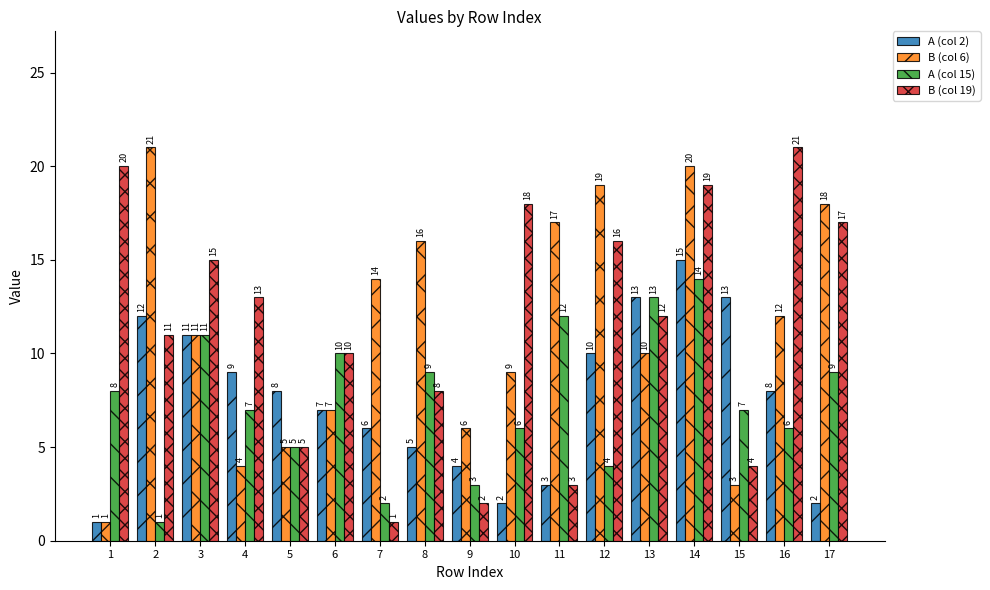

What is the difference between the highest and lowest values at 10?

16